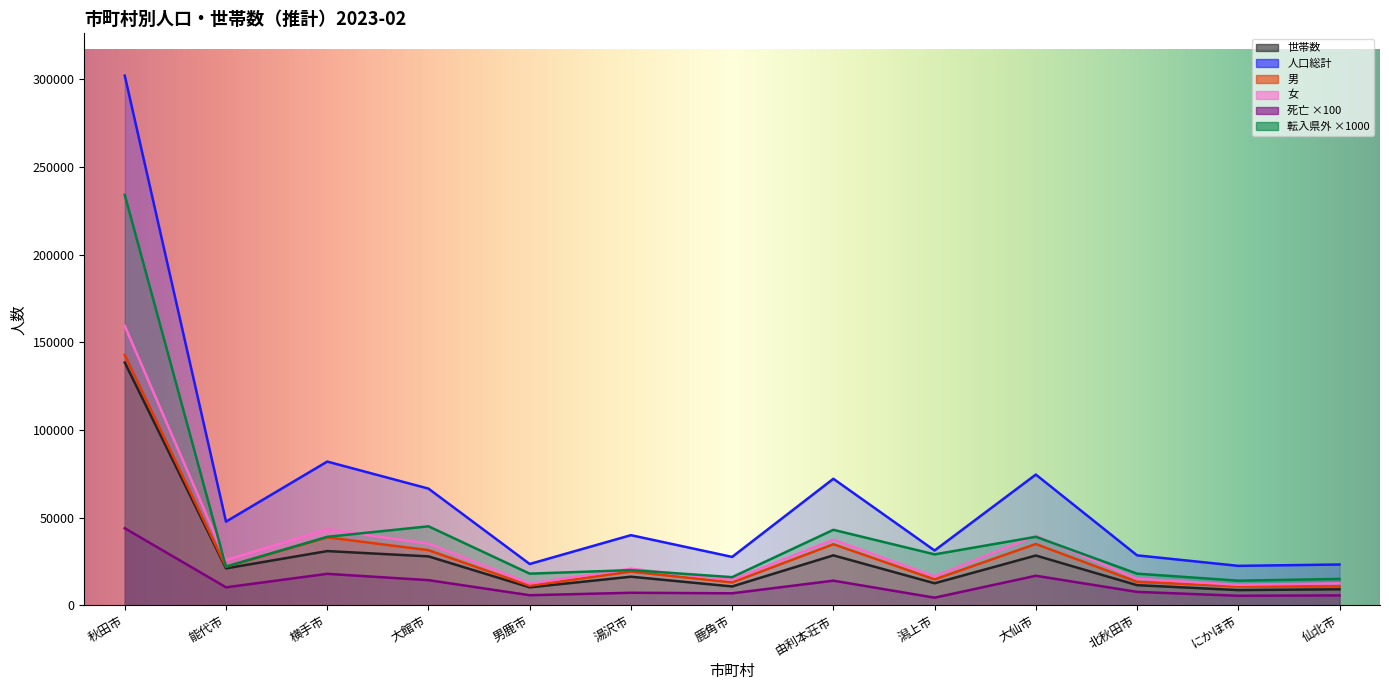

Reading right to left, extract all data points from this chart.

世帯数: 仙北市=9083	にかほ市=8624	北秋田市=11425	大仙市=28342	潟上市=12510	由利本荘市=28438	鹿角市=10699	湯沢市=16253	男鹿市=10193	大館市=27851	横手市=30870	能代市=21010	秋田市=138402
人口総計: 仙北市=23214	にかほ市=22448	北秋田市=28442	大仙市=74507	潟上市=31206	由利本荘市=72107	鹿角市=27549	湯沢市=39949	男鹿市=23507	大館市=66502	横手市=81912	能代市=47671	秋田市=301984
男: 仙北市=10720	にかほ市=10806	北秋田市=13346	大仙市=34913	潟上市=14731	由利本荘市=34783	鹿角市=12975	湯沢市=19153	男鹿市=11114	大館市=31393	横手市=38698	能代市=21959	秋田市=142711
女: 仙北市=12494	にかほ市=11642	北秋田市=15096	大仙市=39594	潟上市=16475	由利本荘市=37324	鹿角市=14574	湯沢市=20796	男鹿市=12393	大館市=35109	横手市=43214	能代市=25712	秋田市=159273
死亡: 仙北市=5600	にかほ市=5400	北秋田市=7600	大仙市=16800	潟上市=4300	由利本荘市=14000	鹿角市=6800	湯沢市=7100	男鹿市=5700	大館市=14300	横手市=17900	能代市=10200	秋田市=43900
転入県外: 仙北市=15000	にかほ市=14000	北秋田市=18000	大仙市=39000	潟上市=29000	由利本荘市=43000	鹿角市=16000	湯沢市=20000	男鹿市=18000	大館市=45000	横手市=39000	能代市=22000	秋田市=234000